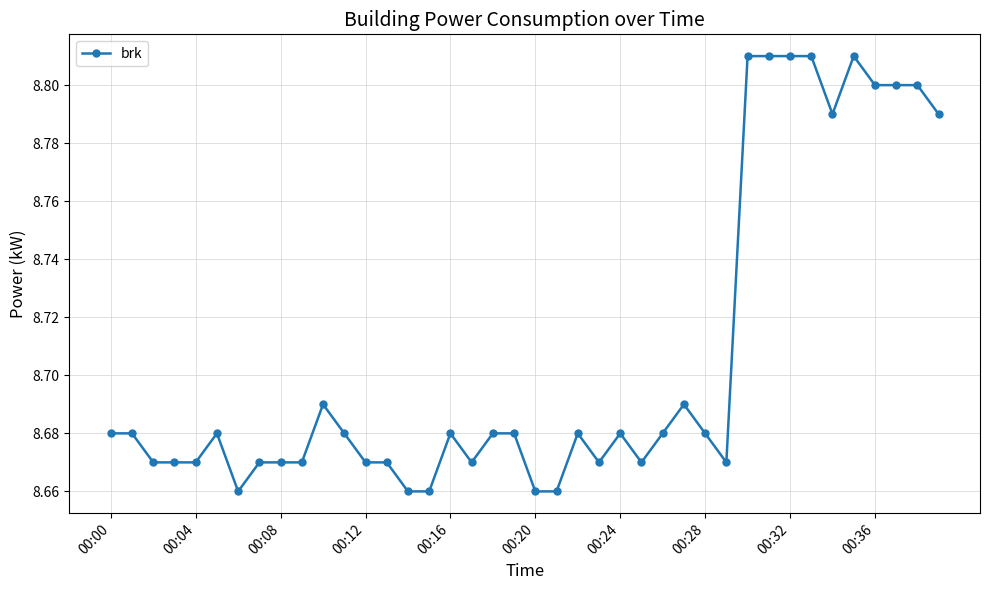

True or false: the data has more than 1 interior local peaks.

True